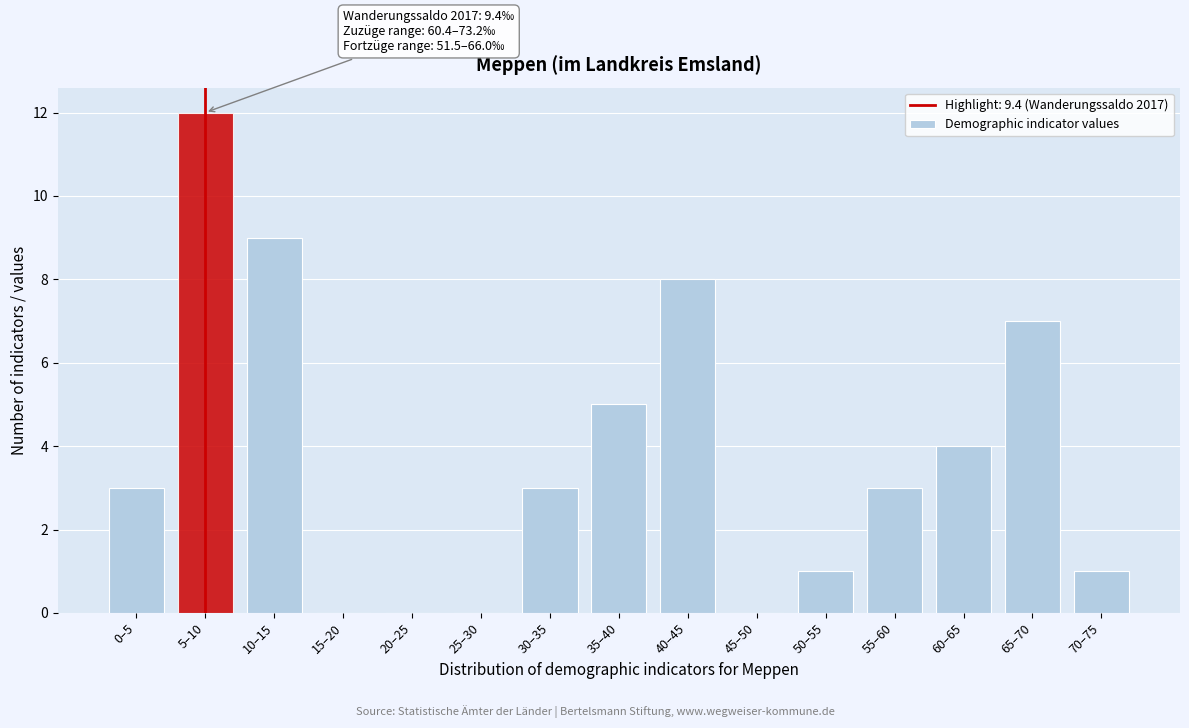

Reading left to right, transcribe all the data shown in this chart.

0–5=3	5–10=12	10–15=9	15–20=0	20–25=0	25–30=0	30–35=3	35–40=5	40–45=8	45–50=0	50–55=1	55–60=3	60–65=4	65–70=7	70–75=1